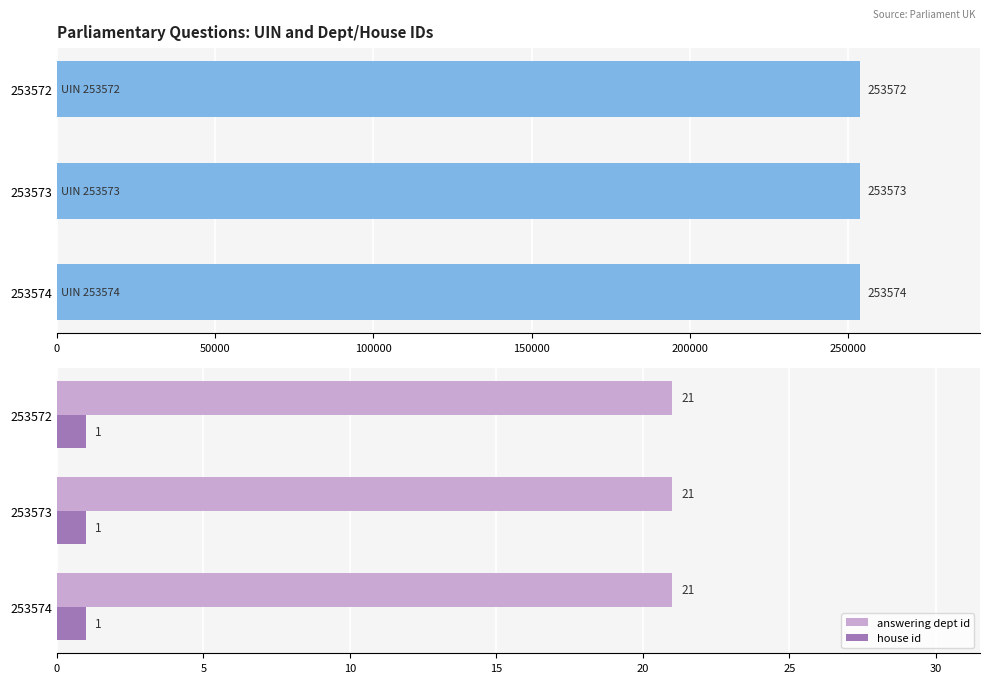

True or false: answering dept id has a value of 21 at 253574.

True